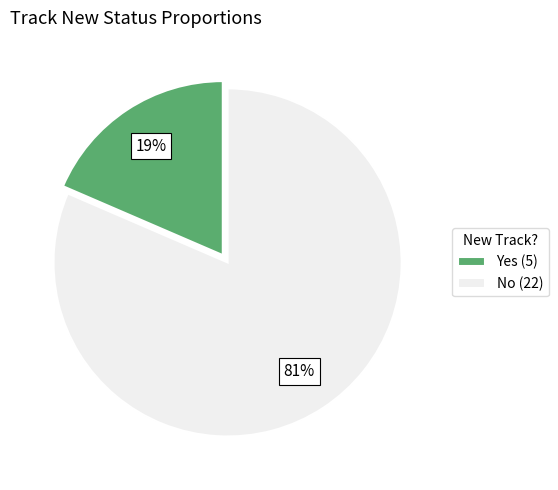

Between Yes and No, which is larger?

No